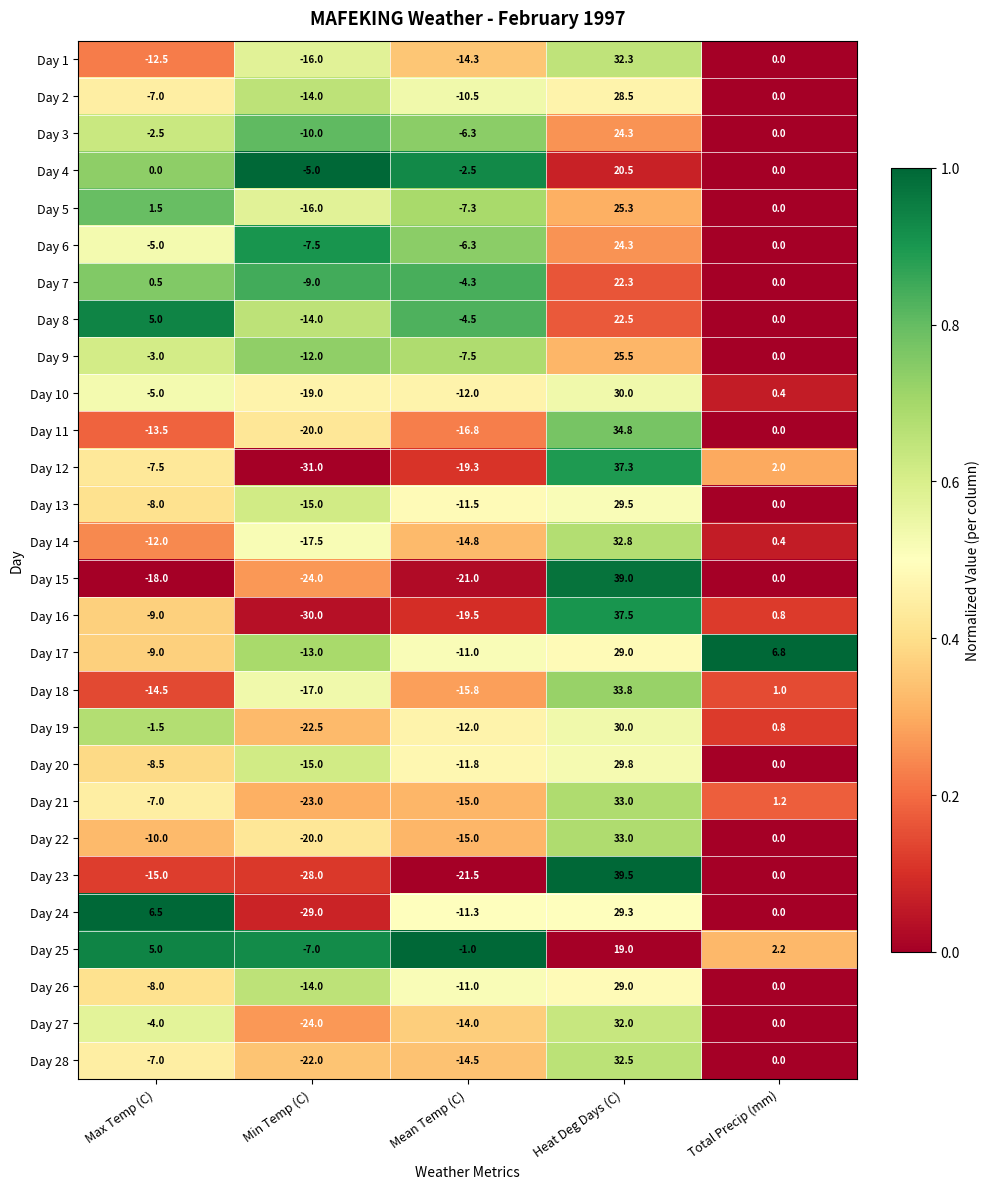

What is the minimum value for Day 25?

-7.0